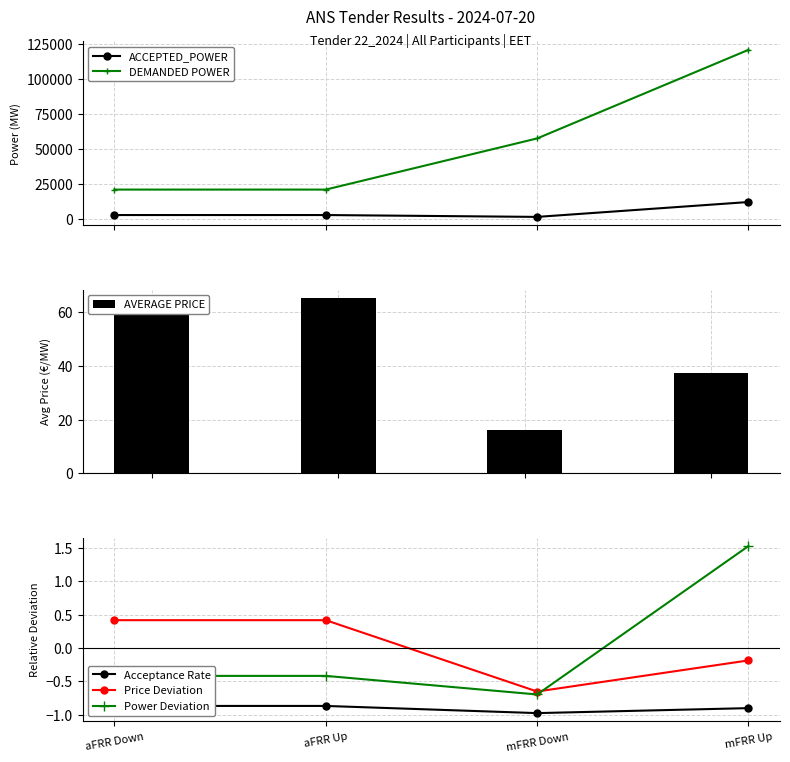

Between mFRR Down and mFRR Up, which series saw the biggest shift?

DEMANDED POWER